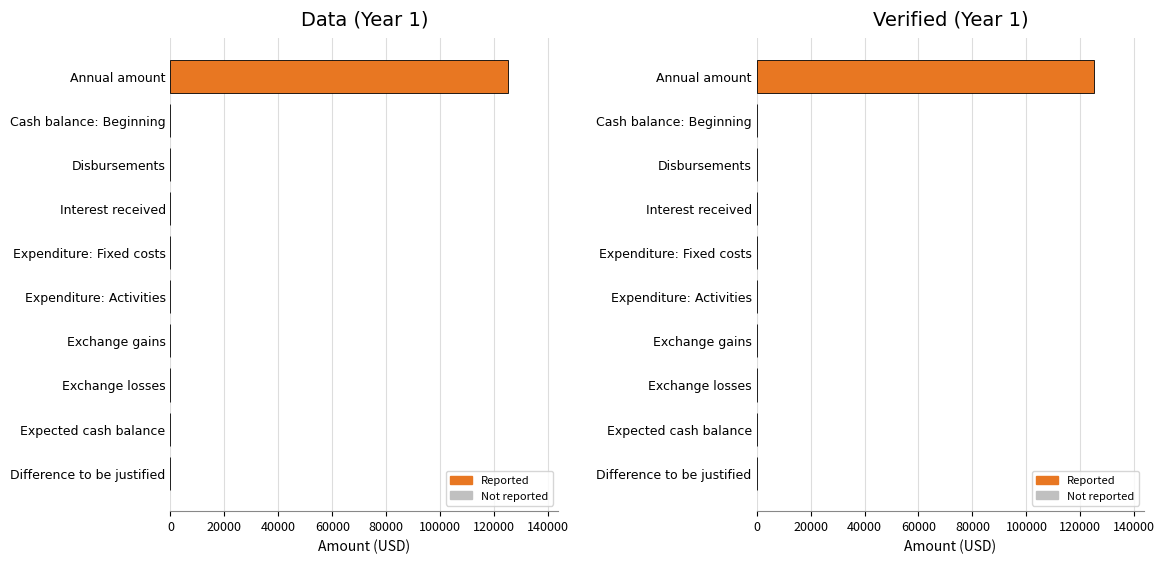

Which series has the largest range (max minus min)?

Data (Year 1)